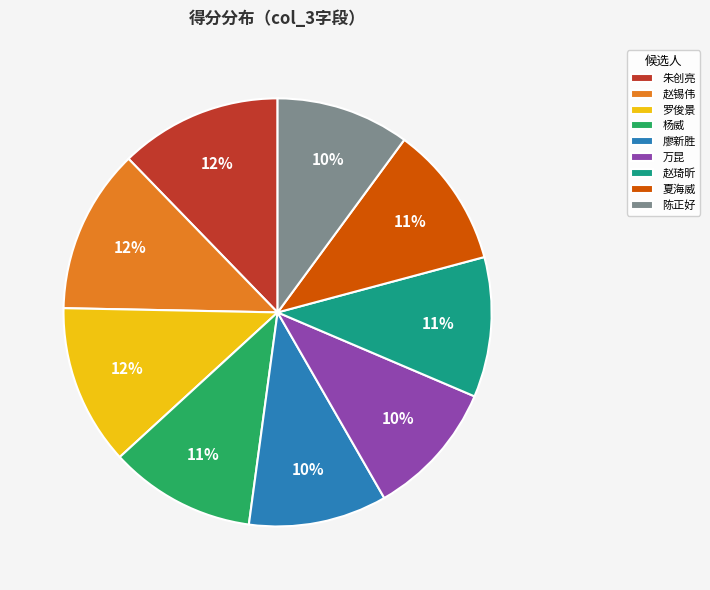

What percentage is the 廖新胜 slice, to the nearest percent?

10%